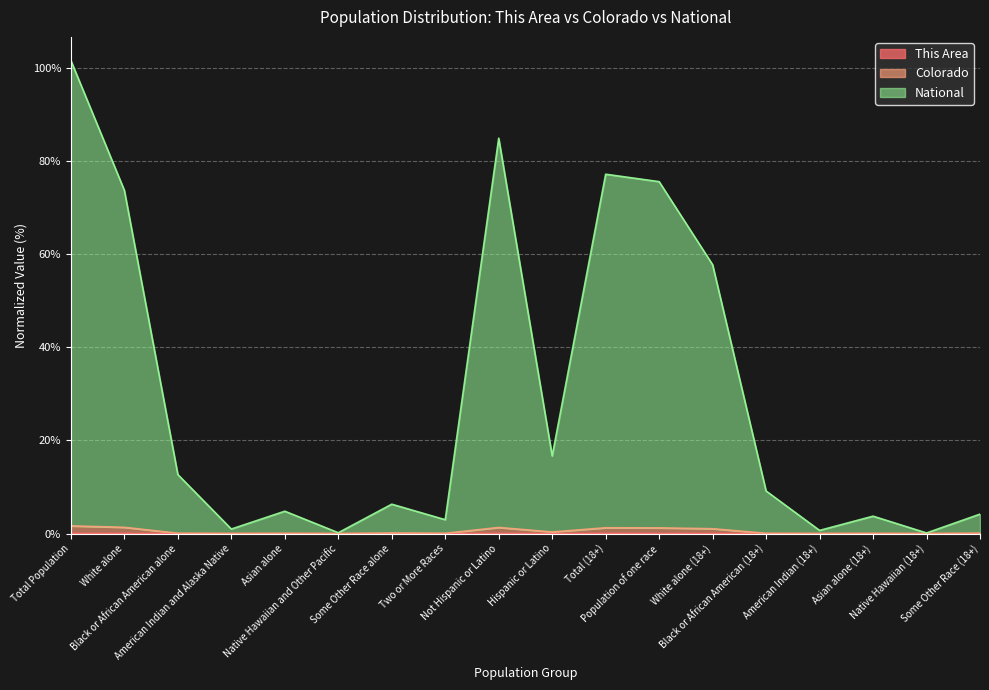

At which label is Colorado closest to 0?

Native Hawaiian (18+)